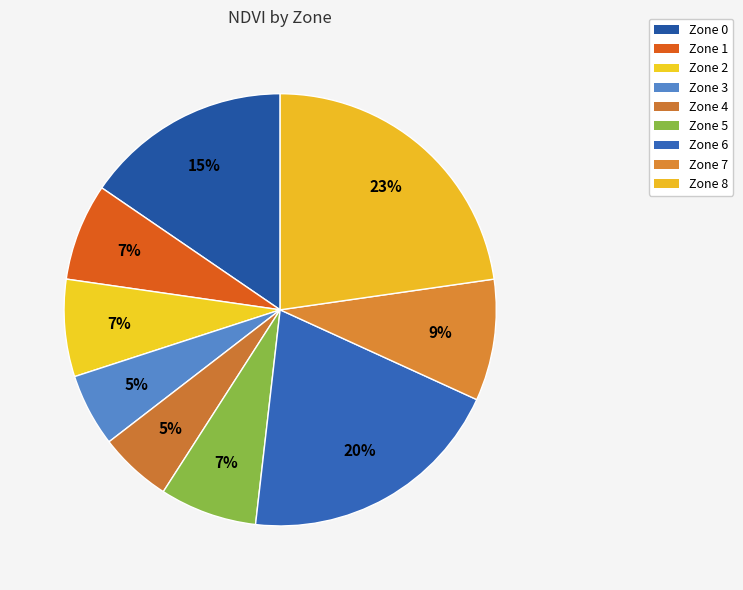

Which has a higher value, Zone 1 or Zone 8?

Zone 8